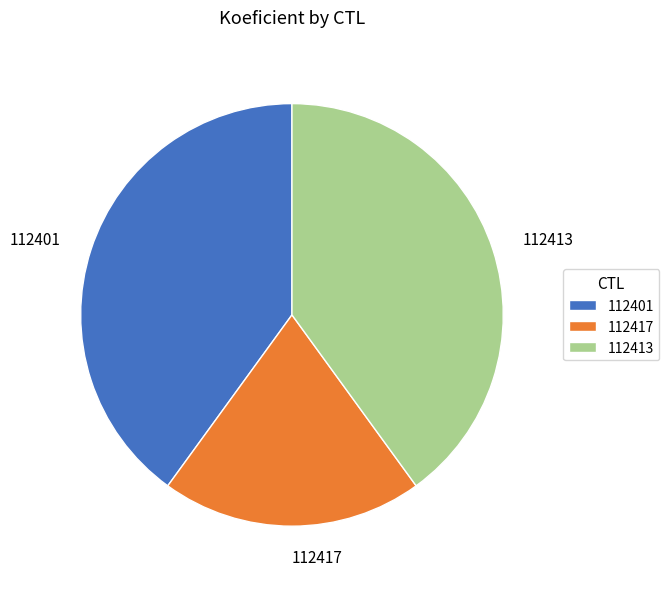

How many segments does this pie chart have?

3